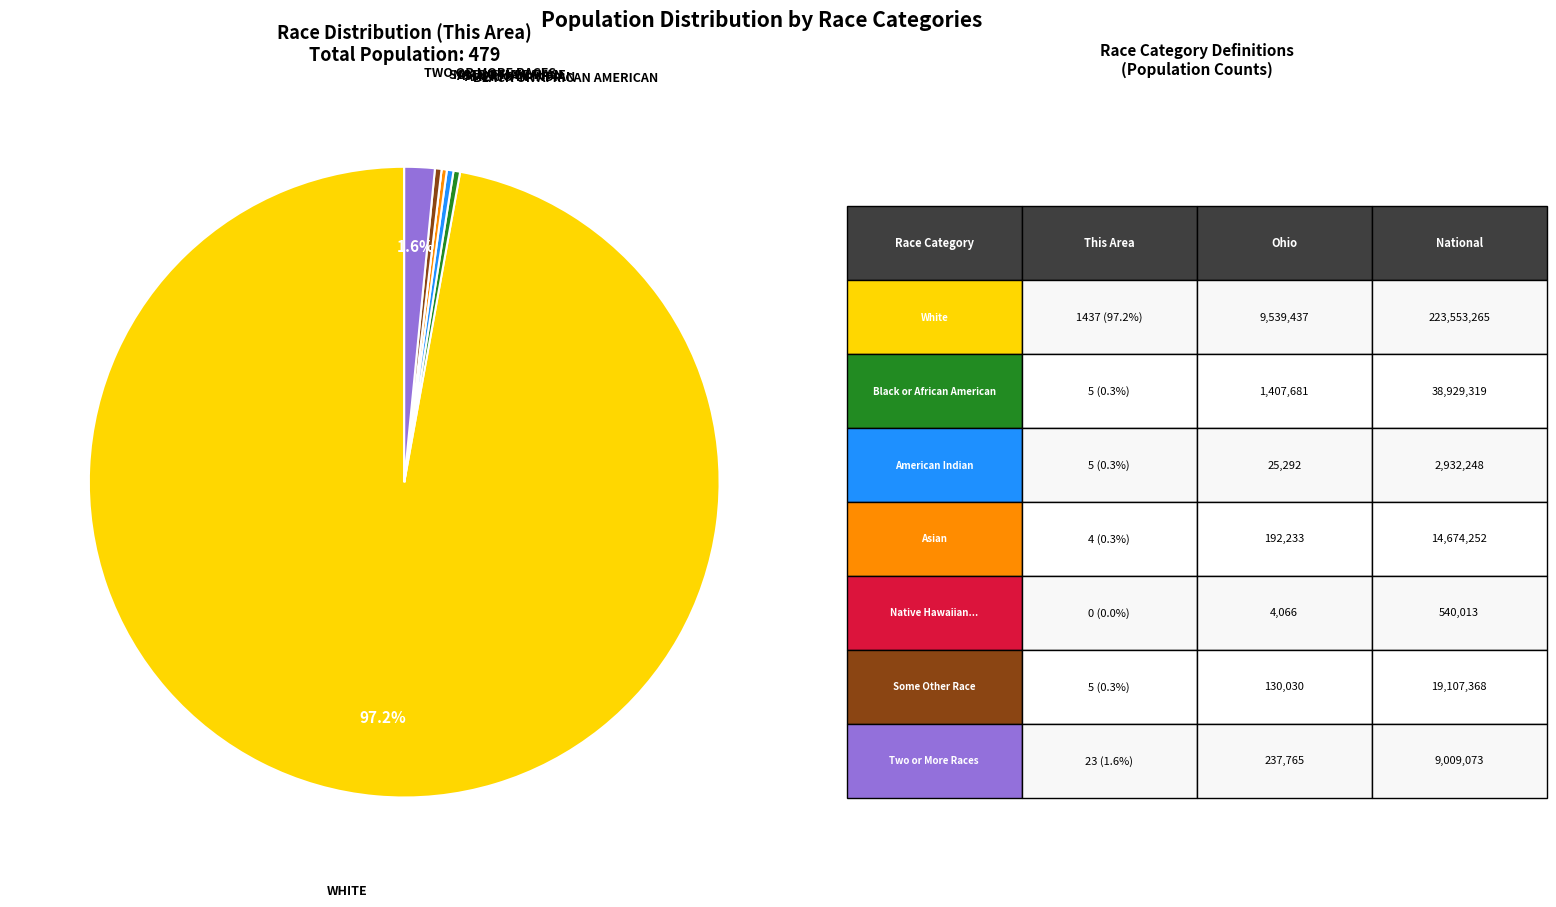

Is there any slice that represents more than half of the pie?

Yes